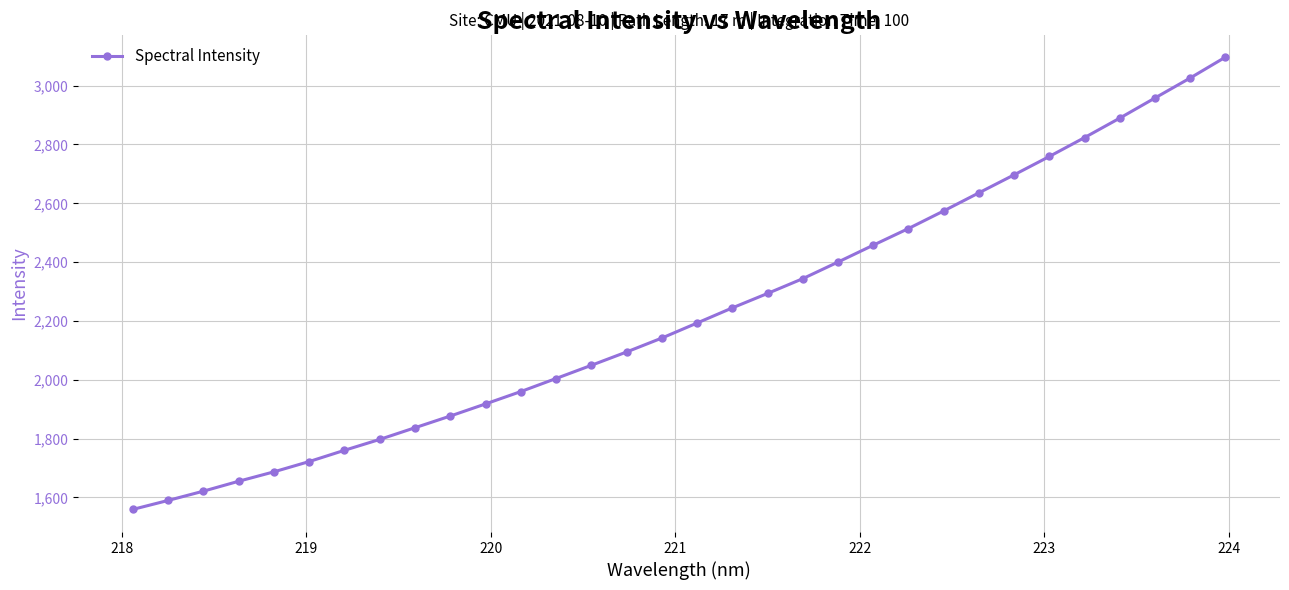

Does the chart display data point markers on the line(s)?

Yes